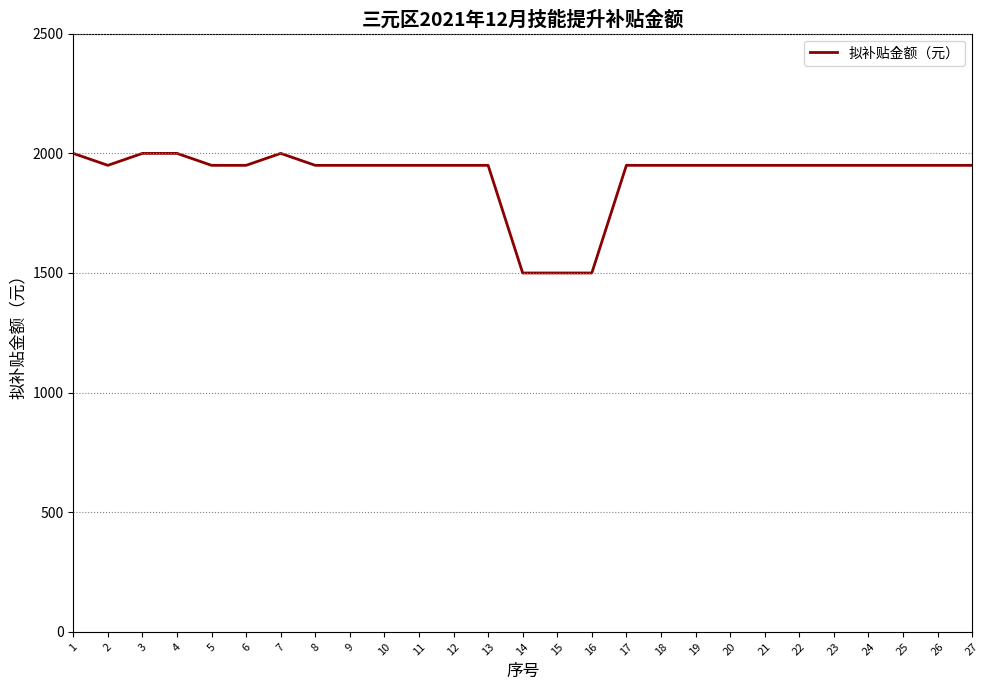

What is the approximate value at 26, to the nearest 100?

2000